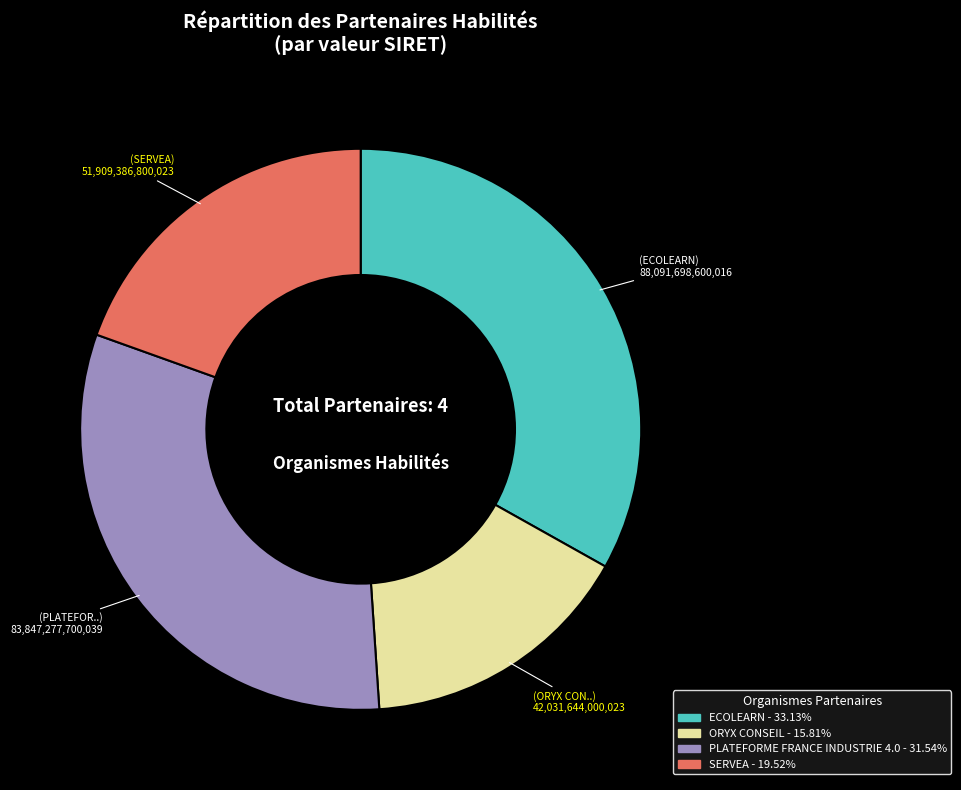

Combined, do ORYX CONSEIL and PLATEFORME FRANCE INDUSTRIE 4.0 account for over 50%?

No